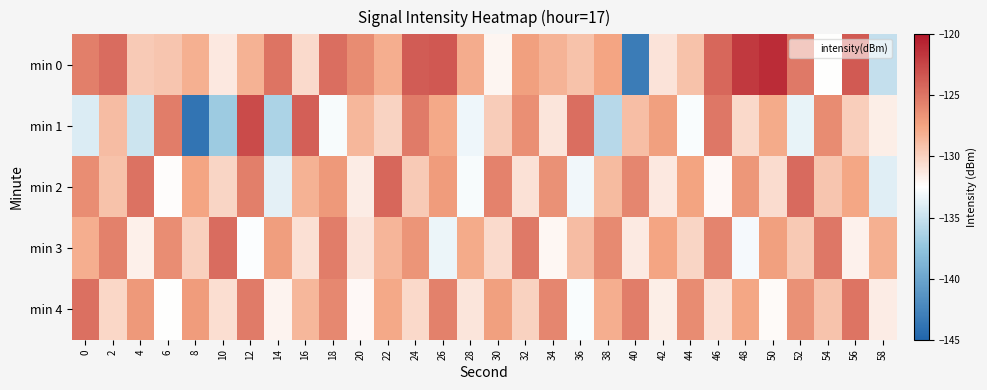

What is the total value across all series at 14?

-654.0